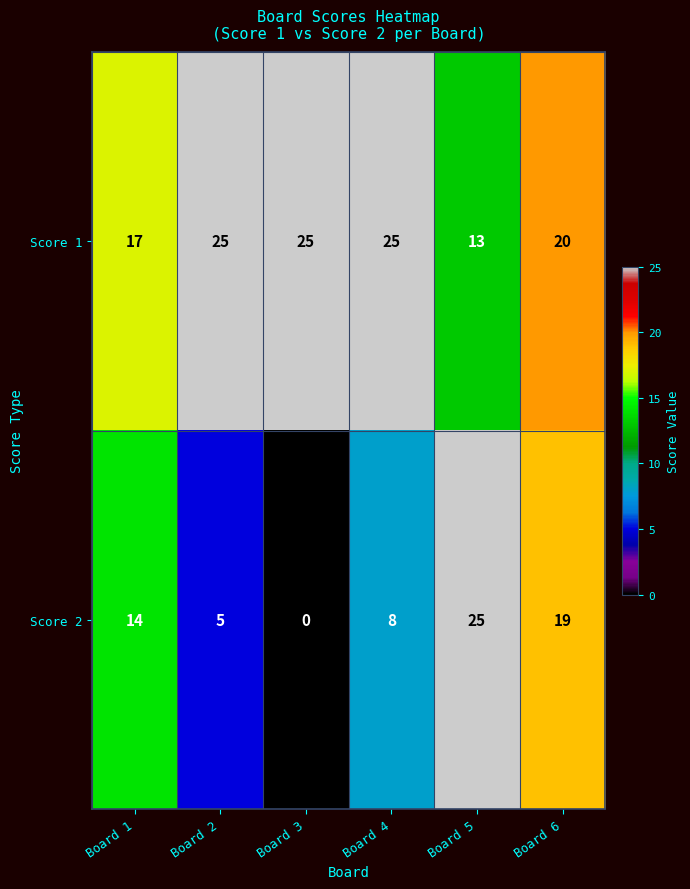

True or false: Score 2 has a value of 2 at Board 2.

False